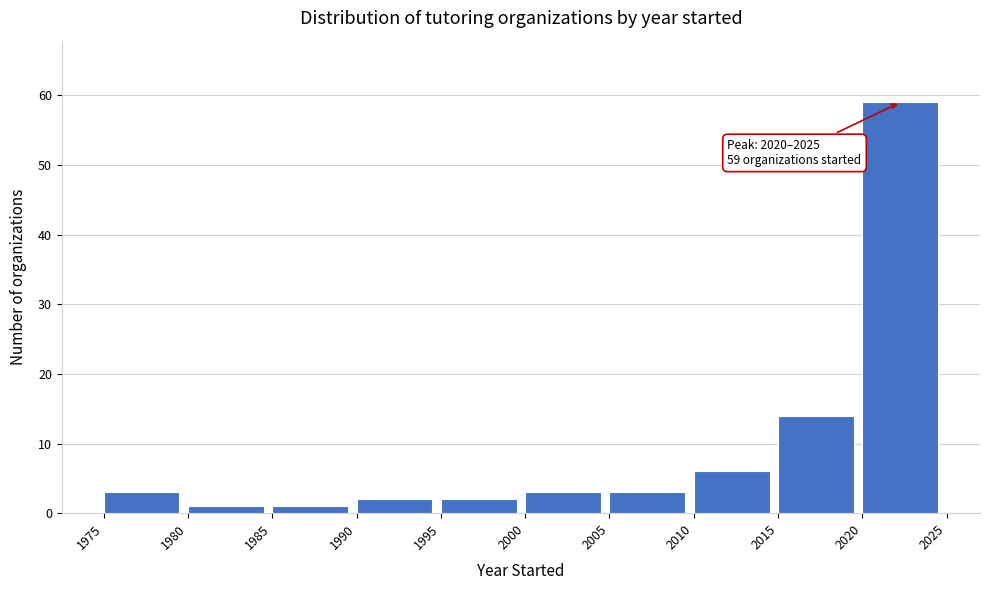

Over which range of the x-axis is the bar tallest?

2020 to 2025